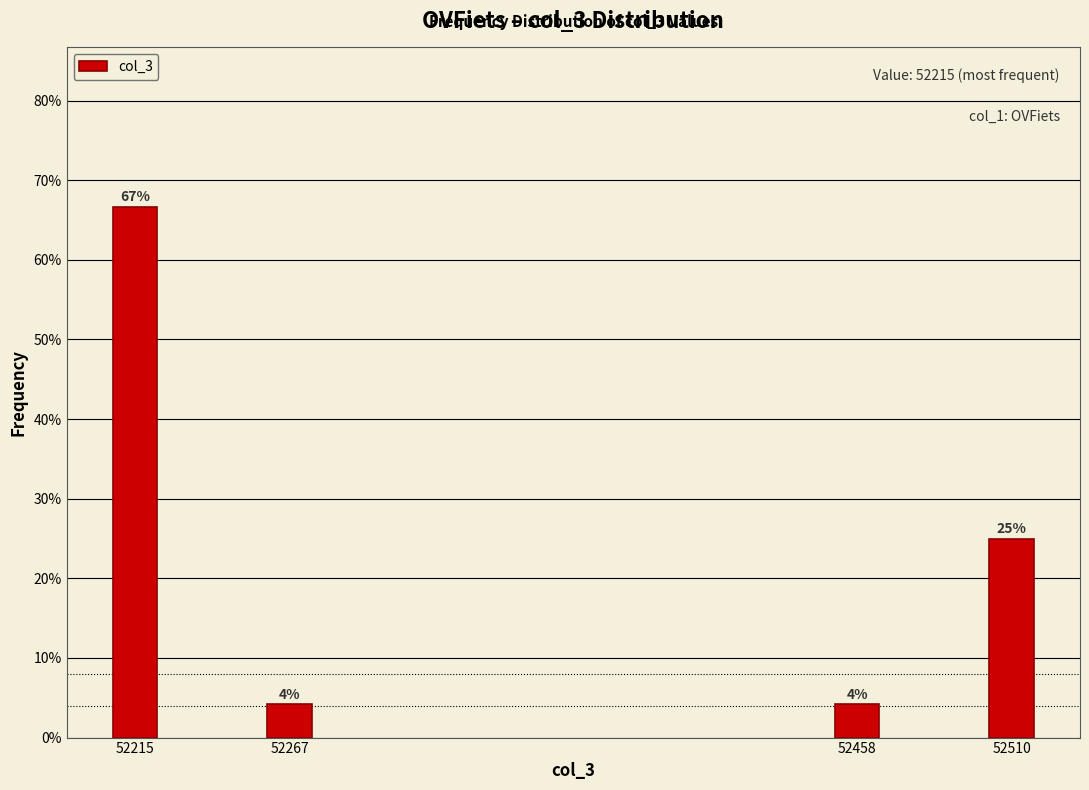

Is it true that the value at 52215 is 66.7?

True